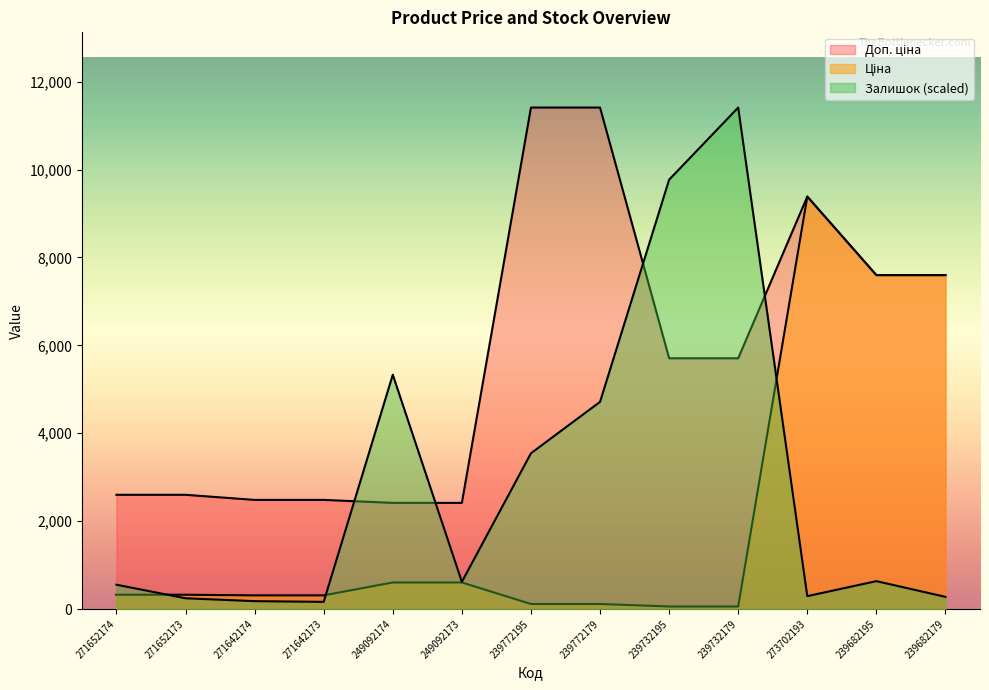

Where is Доп. ціна nearest to the value 6912?

239682195